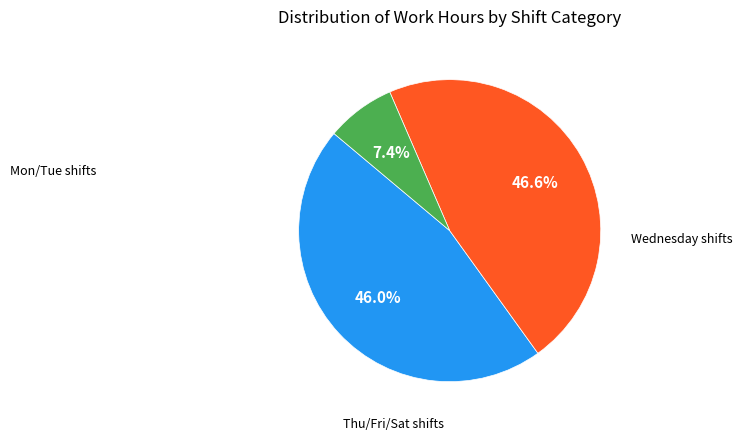

Is there any slice that represents more than half of the pie?

No